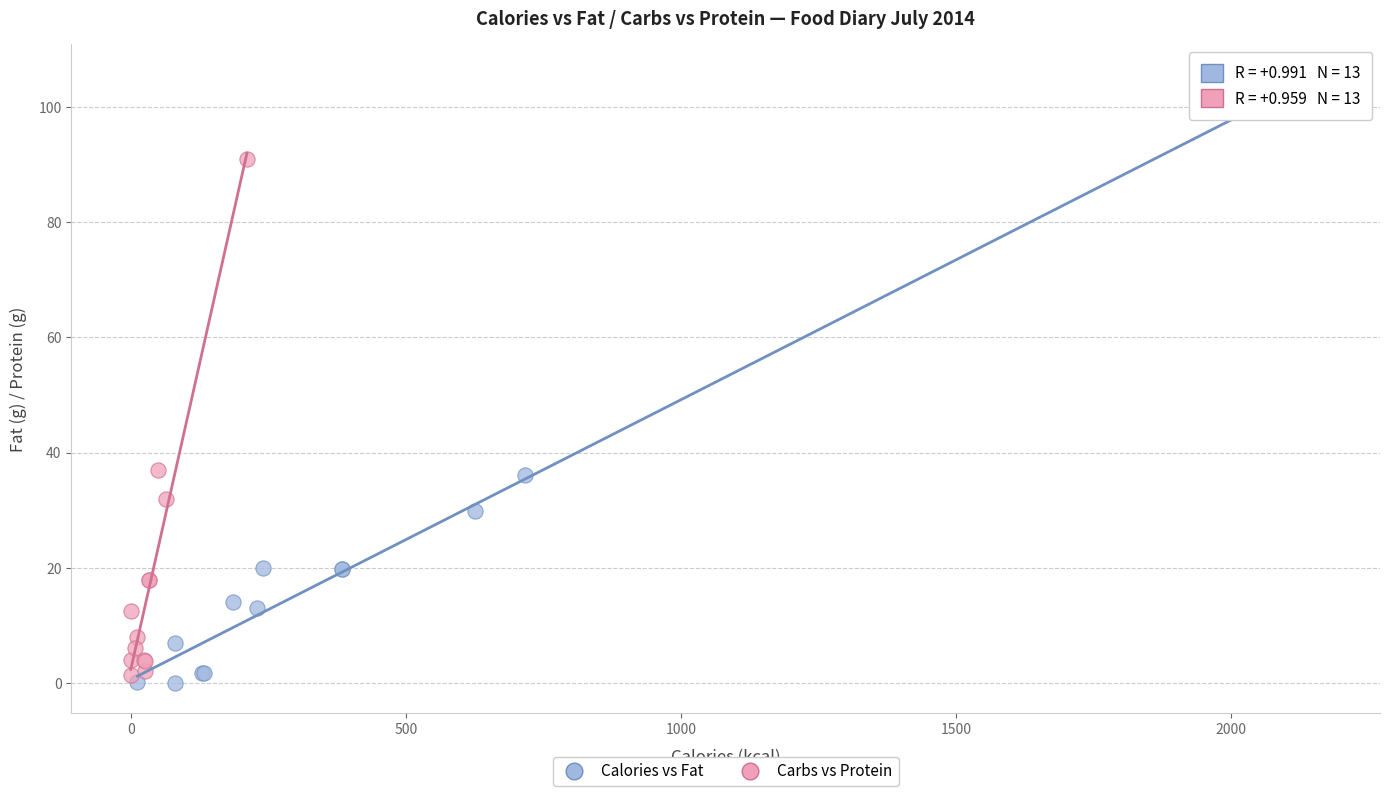

Which series reaches the maximum Y coordinate?

Calories vs Fat